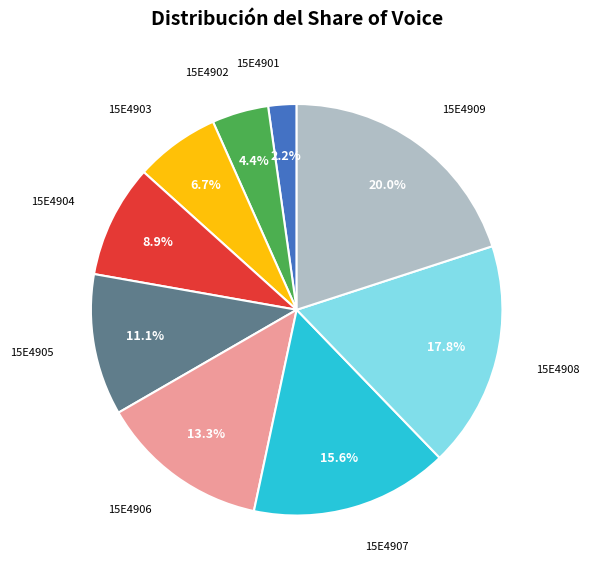

Does any single category account for the majority?

No